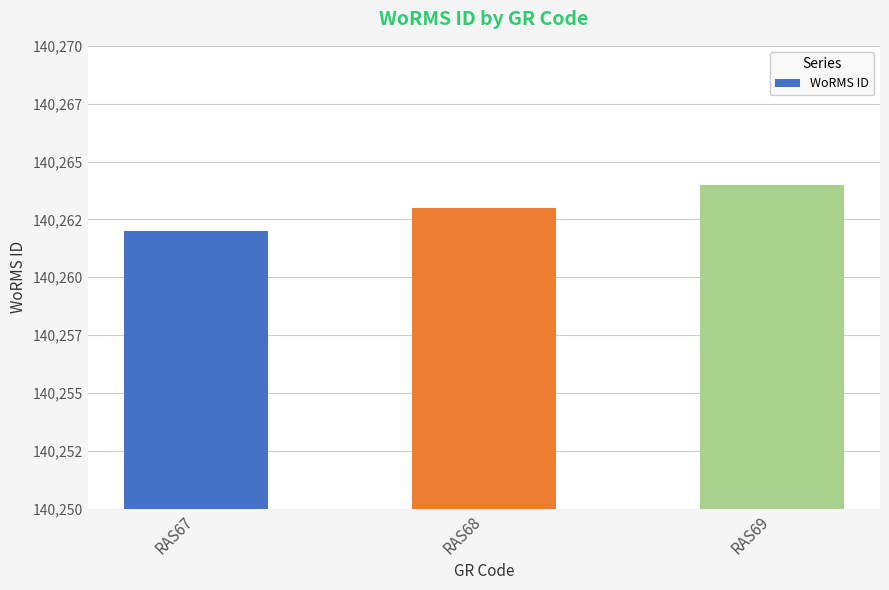

List the labels in order of value, smallest first.

RAS67, RAS68, RAS69